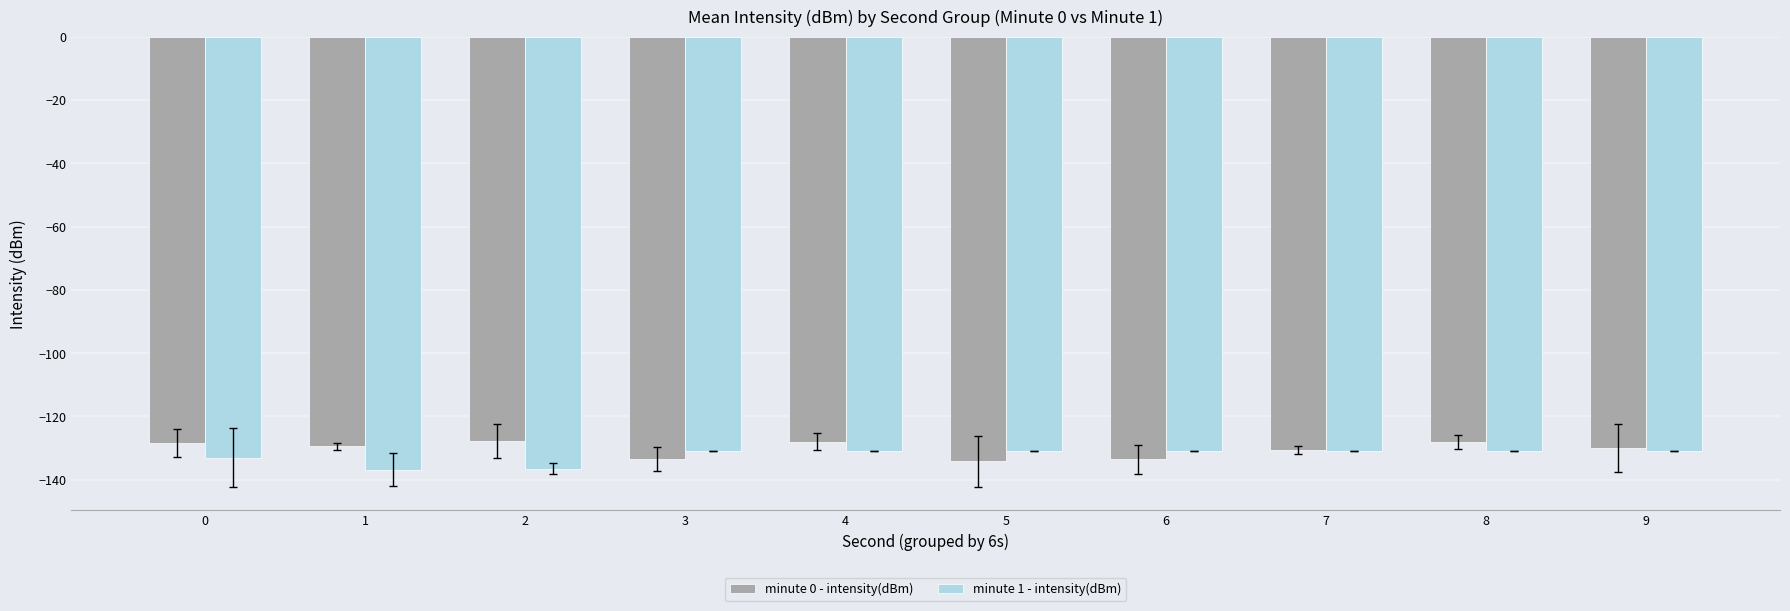

What is the smallest value displayed?

-136.9